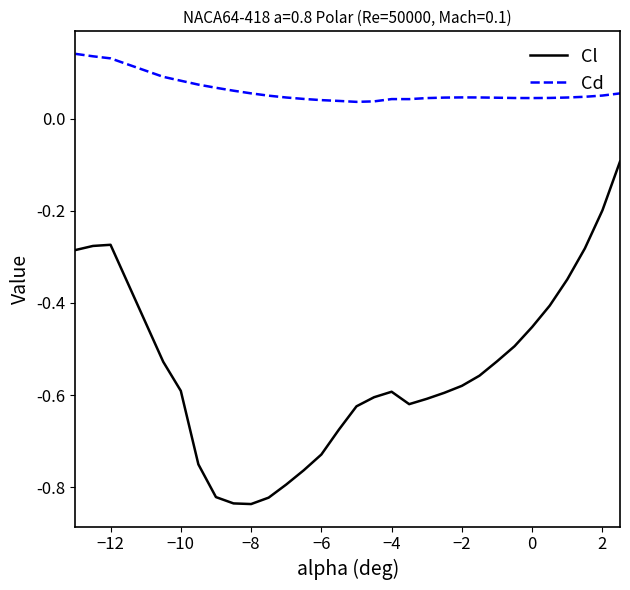

Which series has the widest spread of values?

Cl